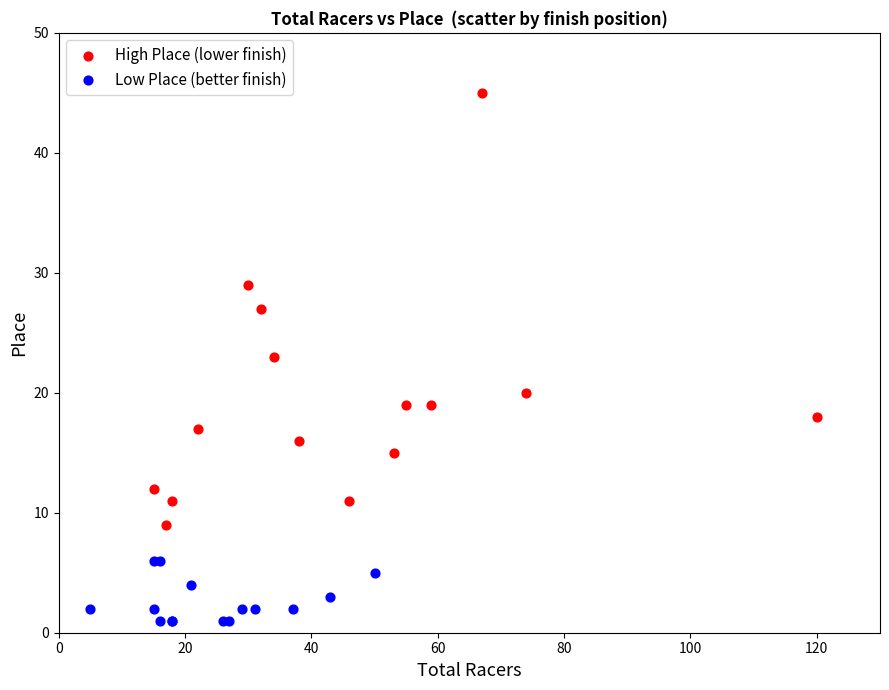

What are all the series names shown in the legend?

High Place (lower finish), Low Place (better finish)